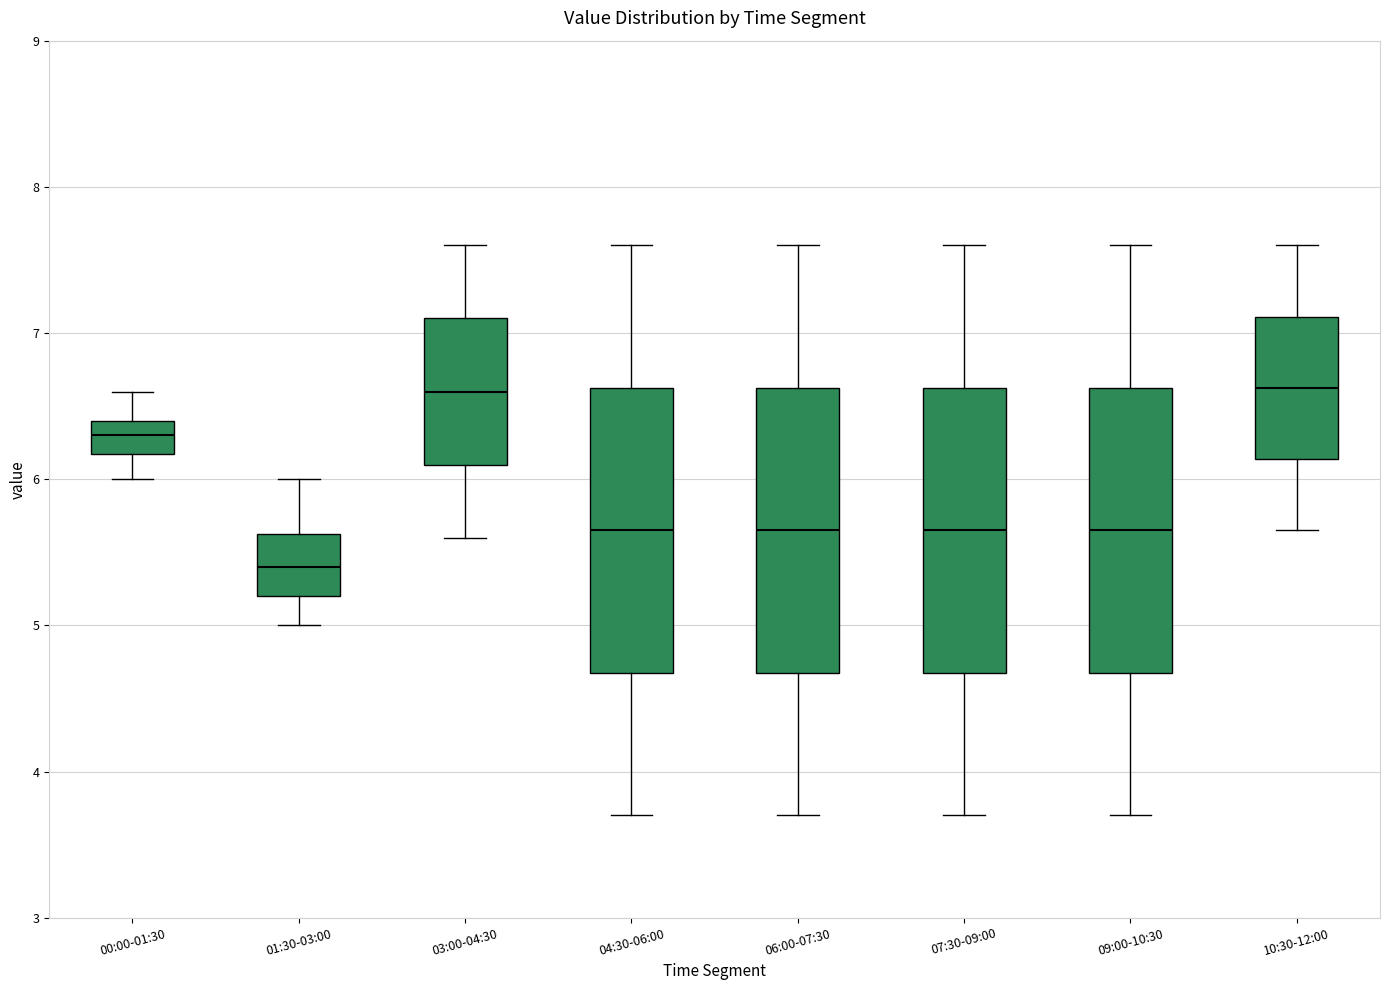

Reading left to right, read every box against the y-axis: the position of its median line, the range the box covers, and the ends of its whiskers. The values are not printed on the chart, so give them approximately, as read against the axis.

00:00-01:30: median 6.3, box 6.2 to 6.4, whiskers 6.0 to 6.6
01:30-03:00: median 5.4, box 5.2 to 5.6, whiskers 5.0 to 6.0
03:00-04:30: median 6.6, box 6.1 to 7.1, whiskers 5.6 to 7.6
04:30-06:00: median 5.7, box 4.7 to 6.6, whiskers 3.7 to 7.6
06:00-07:30: median 5.7, box 4.7 to 6.6, whiskers 3.7 to 7.6
07:30-09:00: median 5.7, box 4.7 to 6.6, whiskers 3.7 to 7.6
09:00-10:30: median 5.7, box 4.7 to 6.6, whiskers 3.7 to 7.6
10:30-12:00: median 6.6, box 6.1 to 7.1, whiskers 5.7 to 7.6